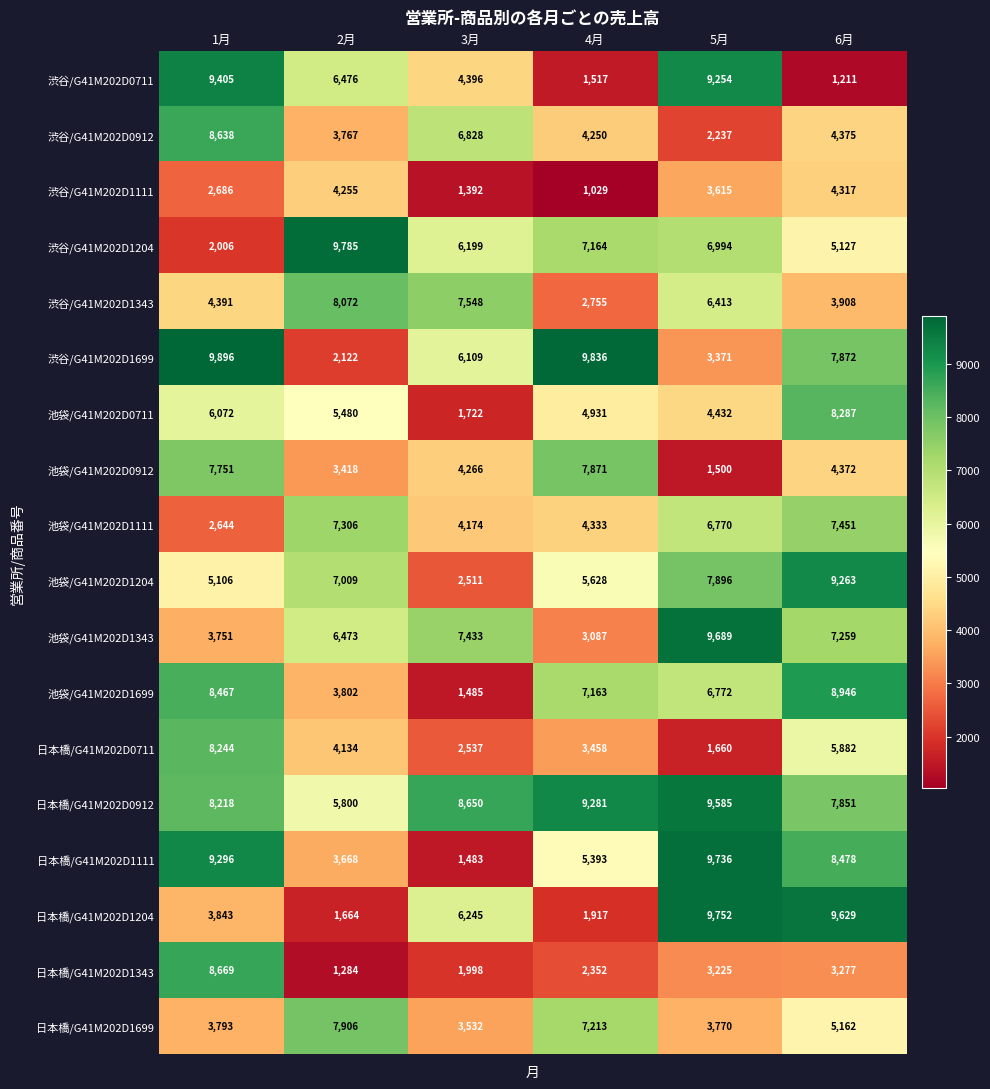

Rank the series at 6月 from highest to lowest value.

日本橋/G41M202D1204, 池袋/G41M202D1204, 池袋/G41M202D1699, 日本橋/G41M202D1111, 池袋/G41M202D0711, 渋谷/G41M202D1699, 日本橋/G41M202D0912, 池袋/G41M202D1111, 池袋/G41M202D1343, 日本橋/G41M202D0711, 日本橋/G41M202D1699, 渋谷/G41M202D1204, 渋谷/G41M202D0912, 池袋/G41M202D0912, 渋谷/G41M202D1111, 渋谷/G41M202D1343, 日本橋/G41M202D1343, 渋谷/G41M202D0711